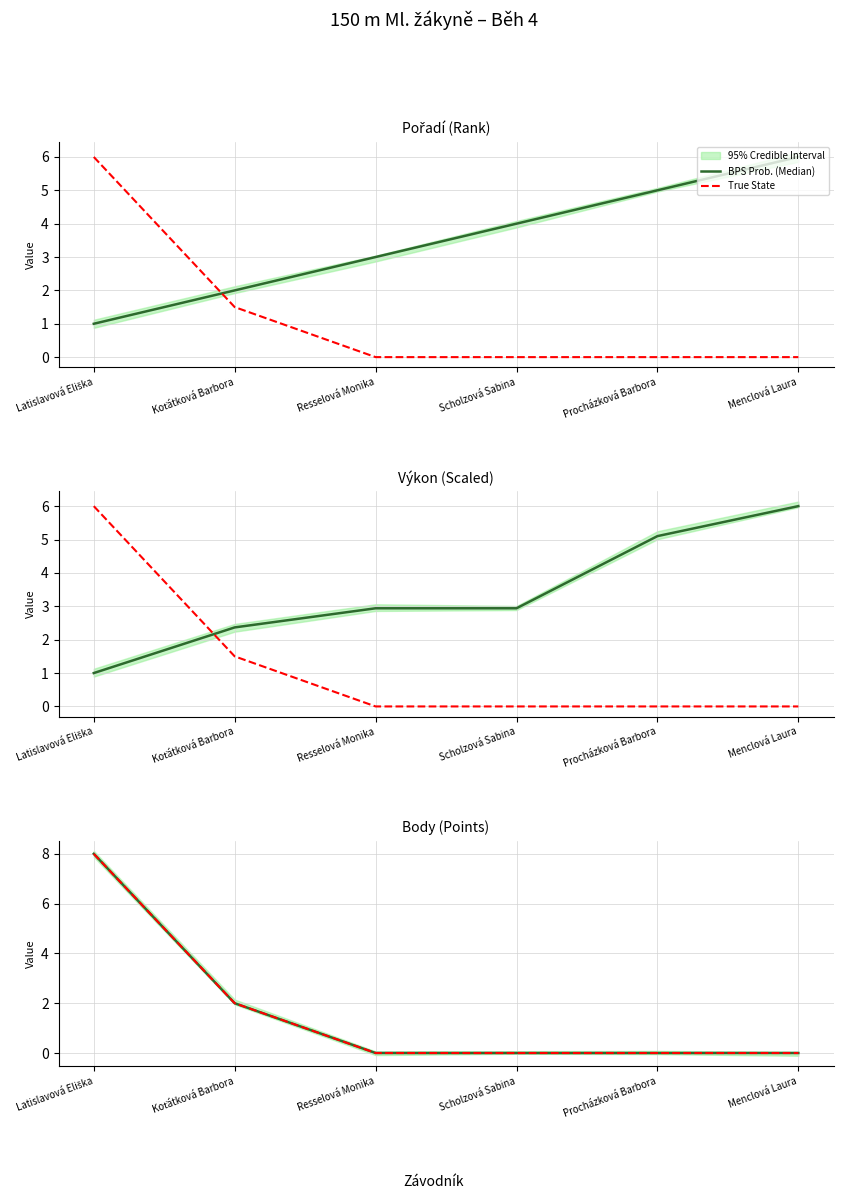

What is the sum of all BPS Prob. (Median) values?

10.0